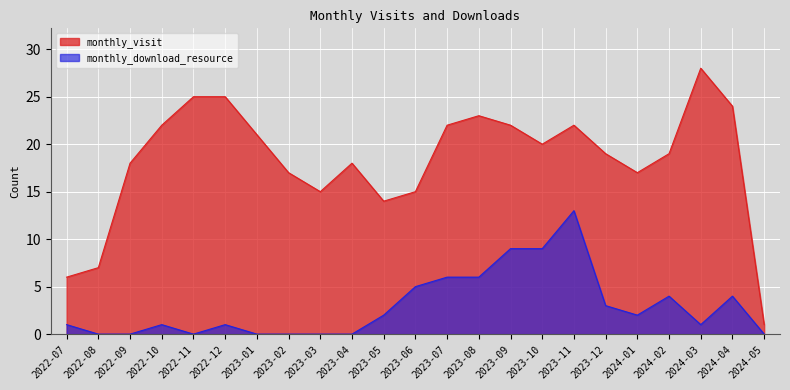

What is the greatest value displayed?

28